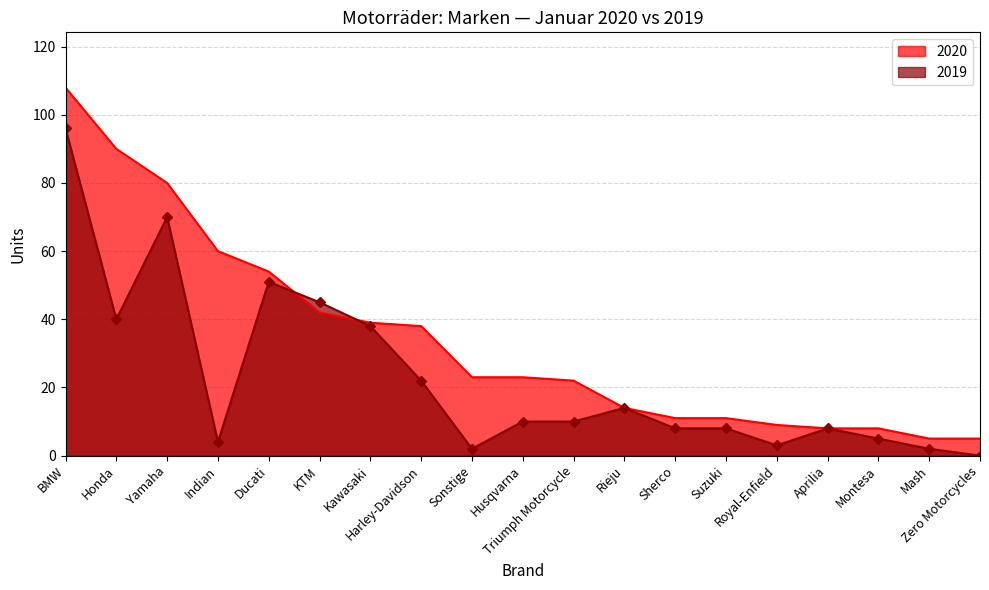

List the labels in order of 2020 value, largest first.

BMW, Honda, Yamaha, Indian, Ducati, KTM, Kawasaki, Harley-Davidson, Sonstige, Husqvarna, Triumph Motorcycle, Rieju, Sherco, Suzuki, Royal-Enfield, Aprilia, Montesa, Mash, Zero Motorcycles